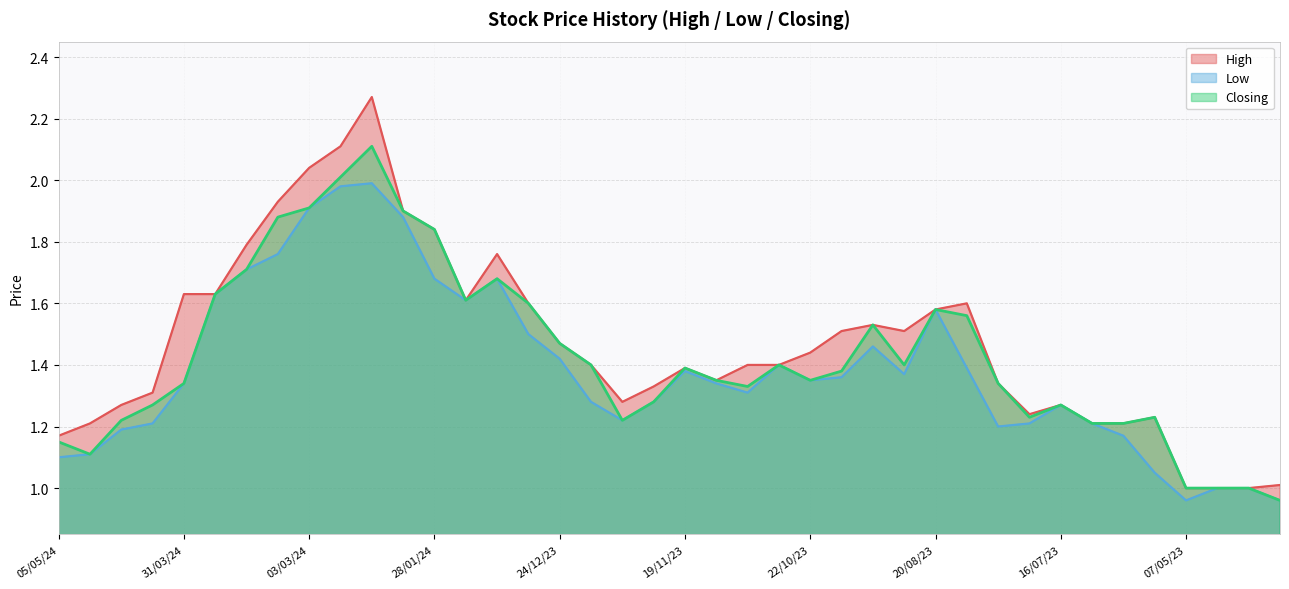

True or false: Closing and High cross at least once.

False